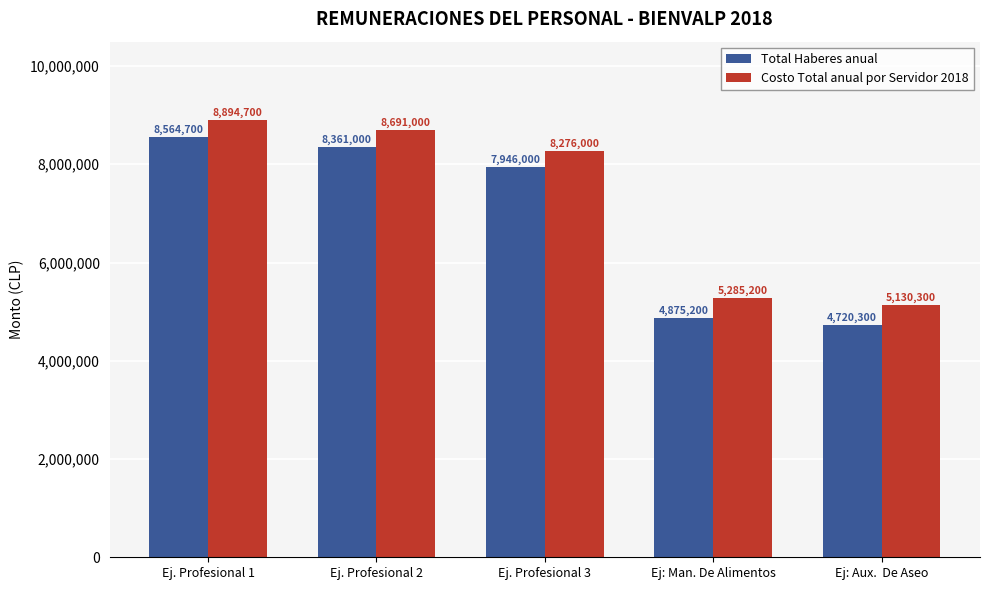

What are all the series names shown in the legend?

Total Haberes anual, Costo Total anual por Servidor 2018